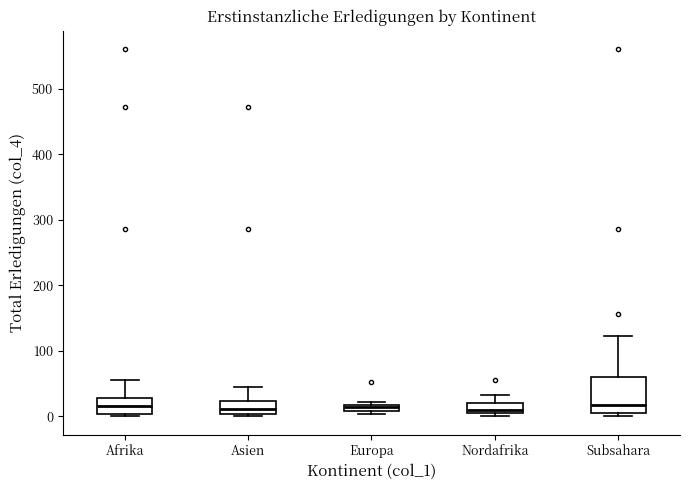

Which box is the tallest, from its lower edge to its upper edge?

Subsahara